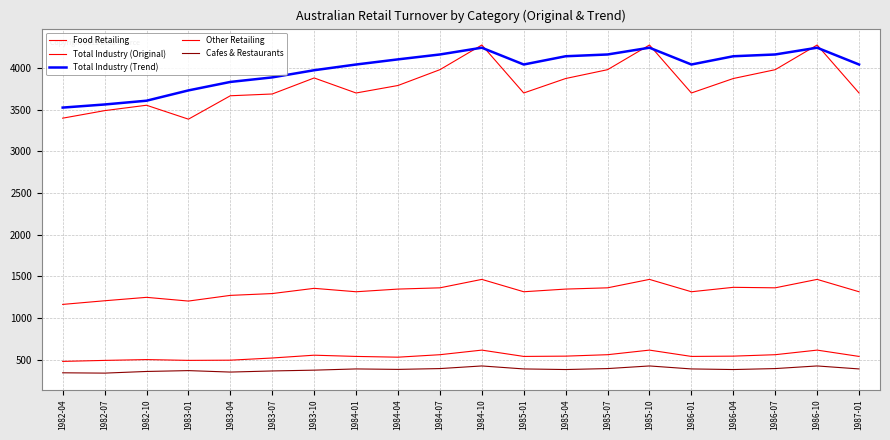

Does the chart have visible grid lines?

Yes